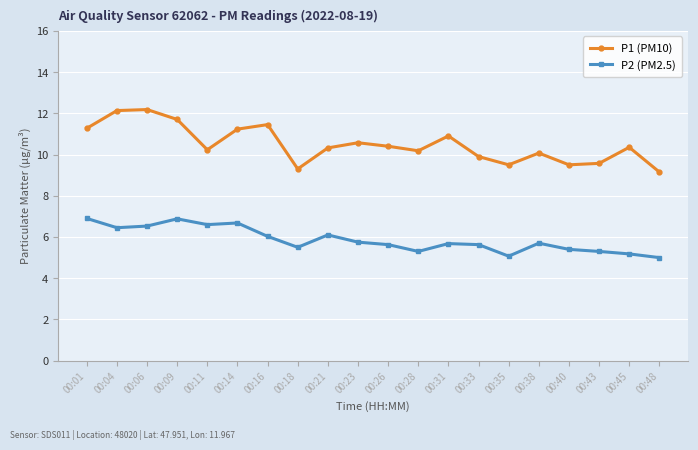

What is the difference between the P2 (PM2.5) values at 00:43 and 00:16?

0.7